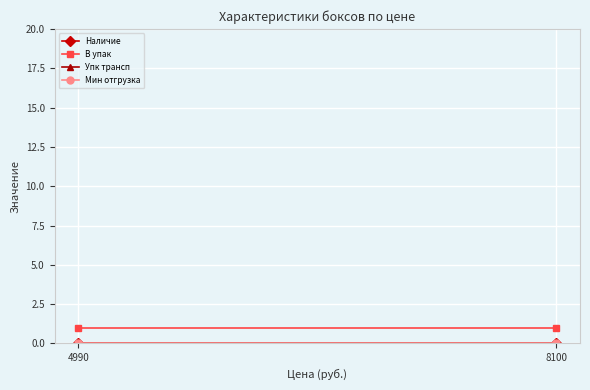

At 4990, list the series in order from smallest to largest.

Наличие, Упк трансп, Мин отгрузка, В упак